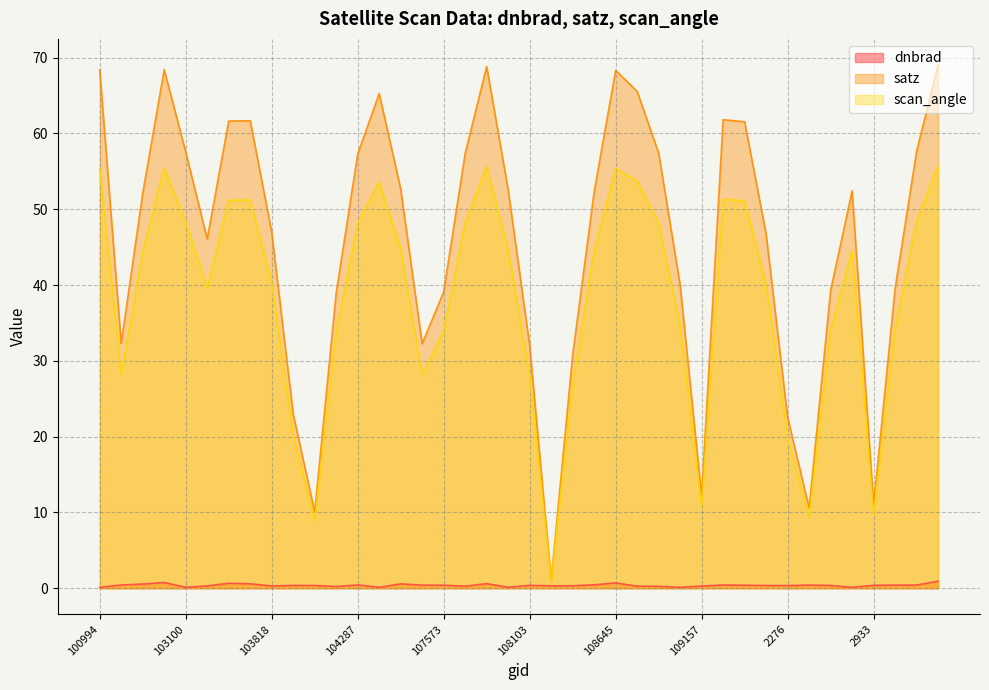

What is the difference between the highest and lowest values at 114496?

68.1